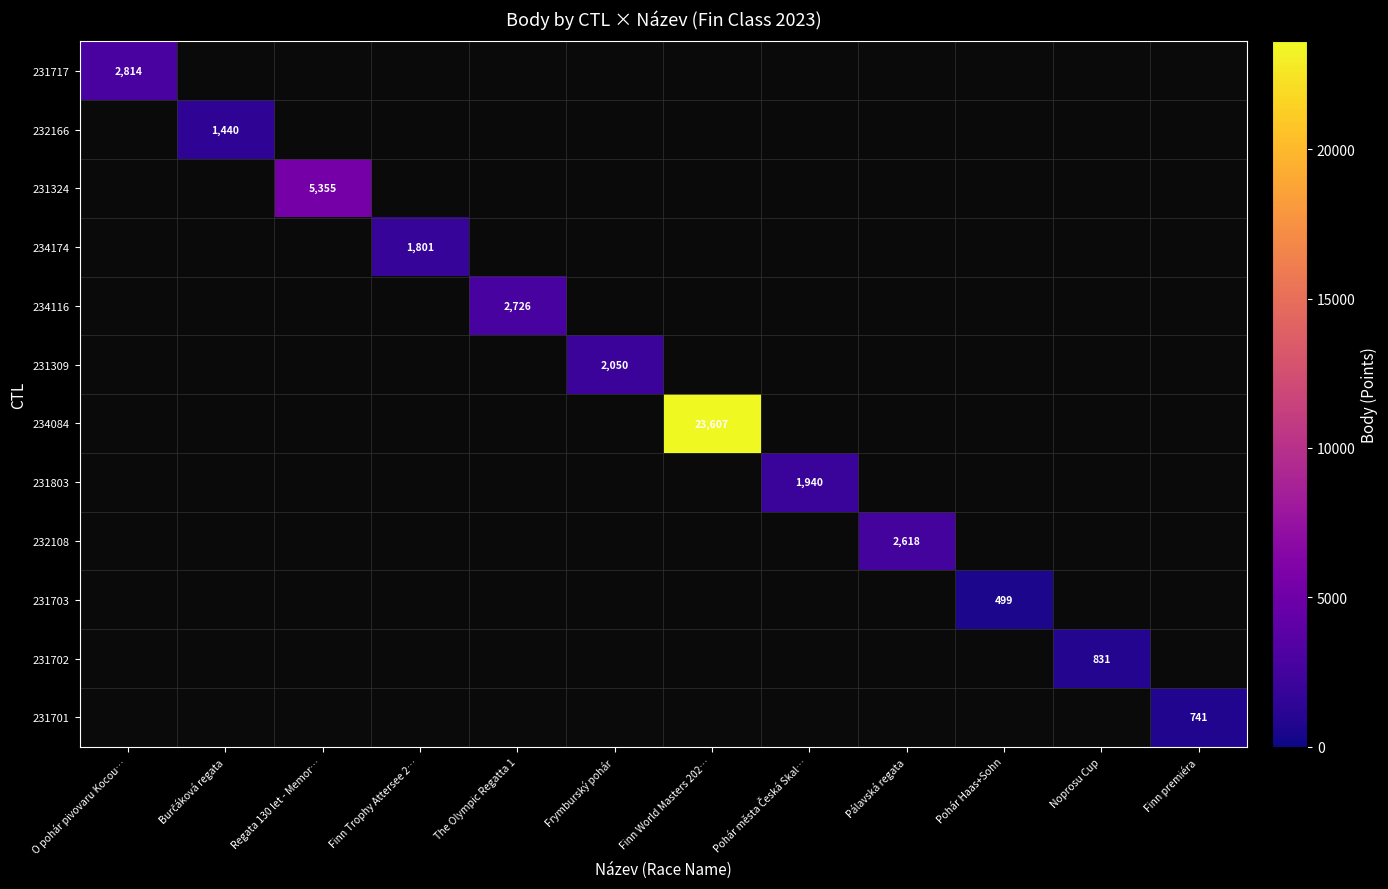

The value of 232108 at Pálavská regata is 2618. True or false?

True